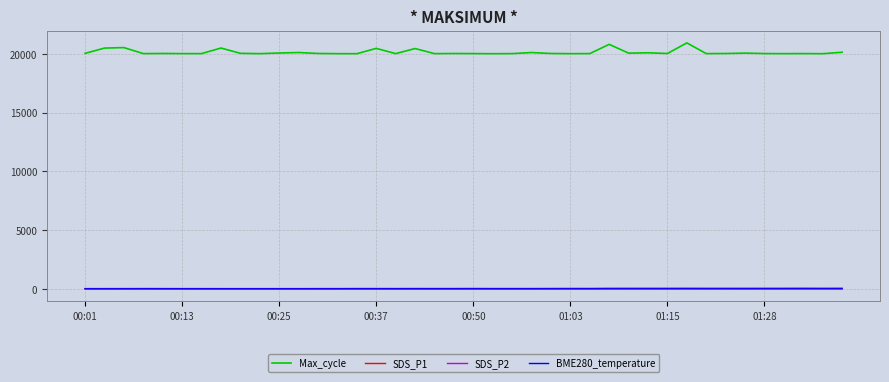

Which series has the largest range (max minus min)?

Max_cycle